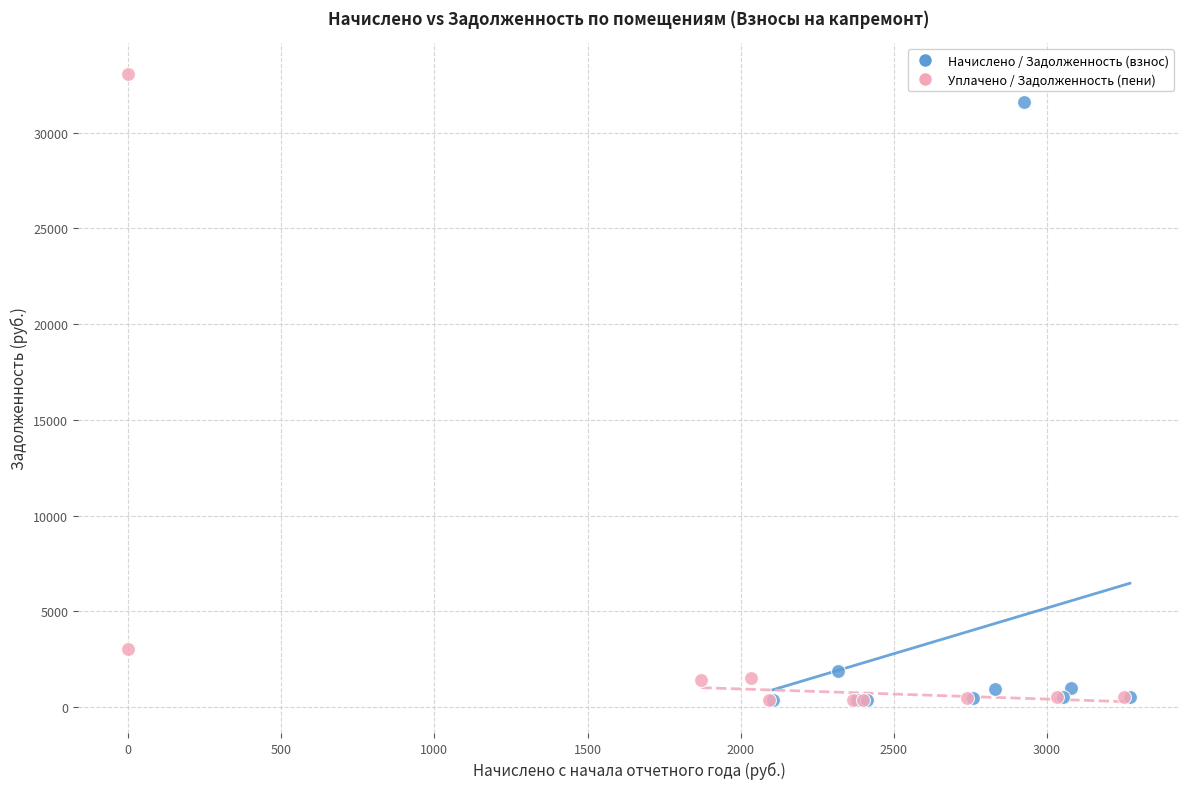

Which series contains the highest Y value?

Уплачено / Задолженность (пени)